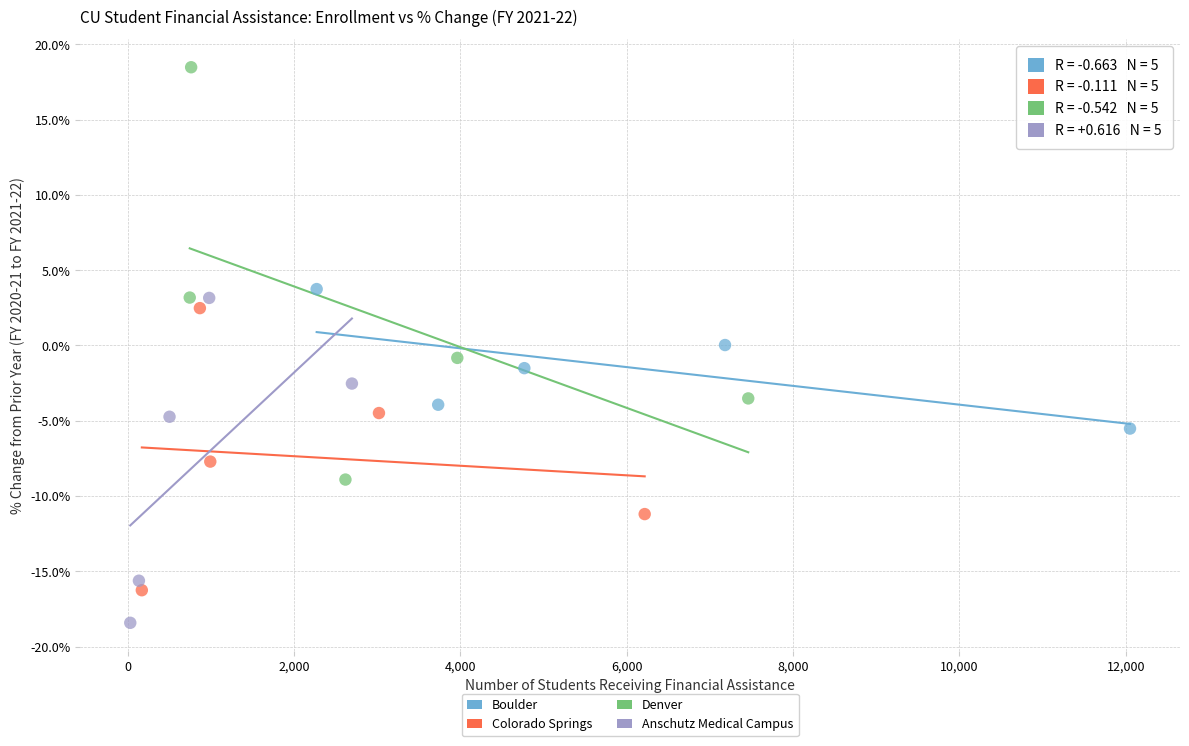

Which series contains the highest Y value?

Denver